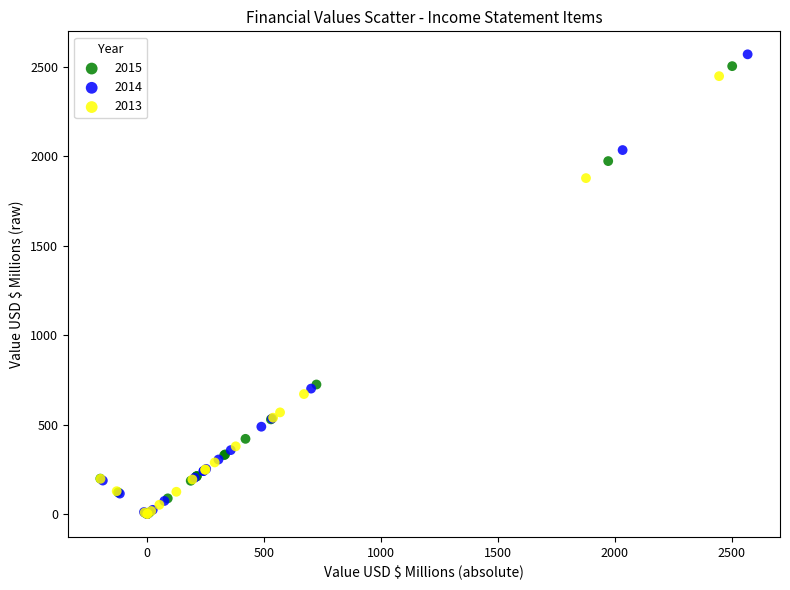

Which series has the largest Y range (max minus min)?

2014